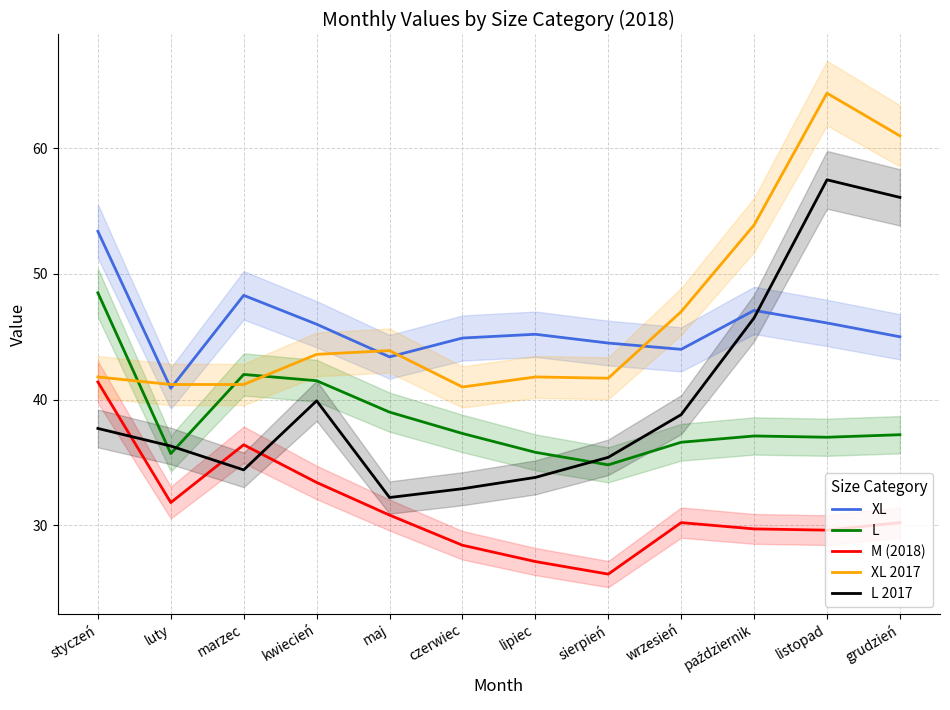

At which category does L reach its first local peak?

marzec